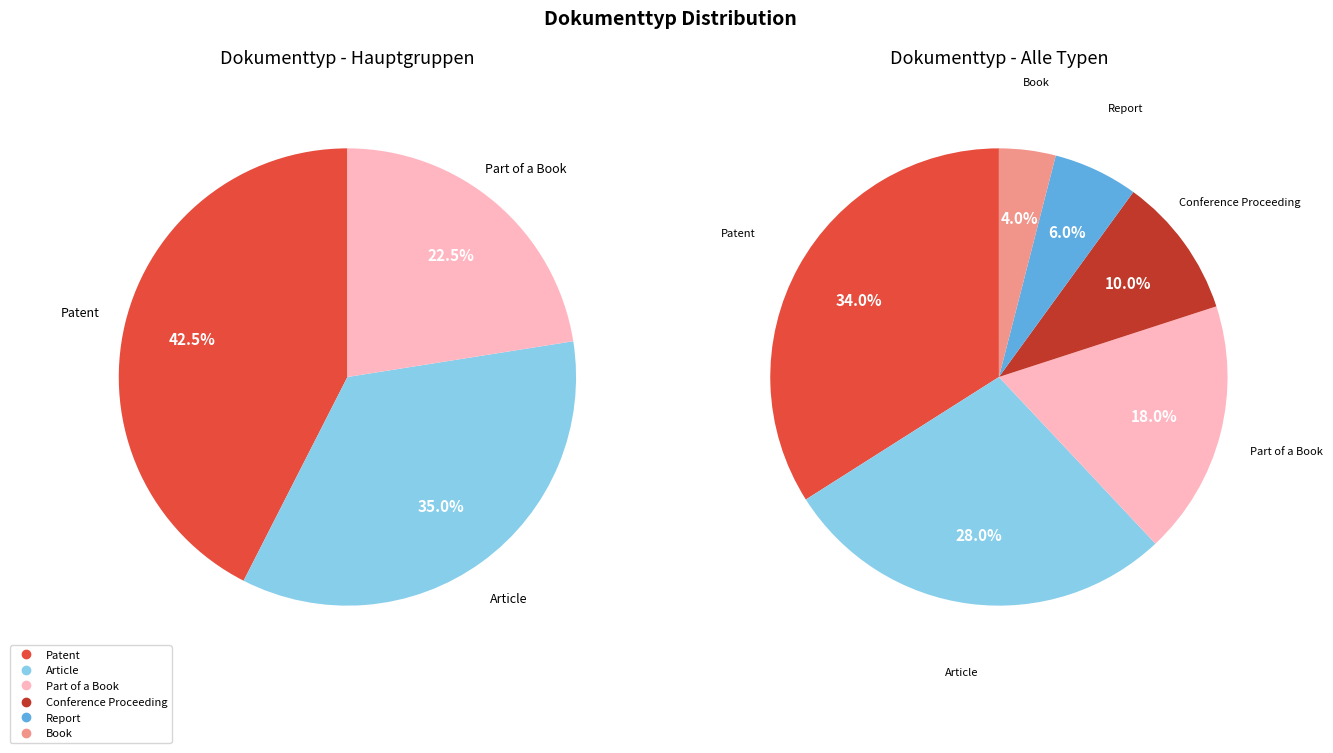

Approximately how many times larger is the value at Conference Proceeding compared to Report?

1.7